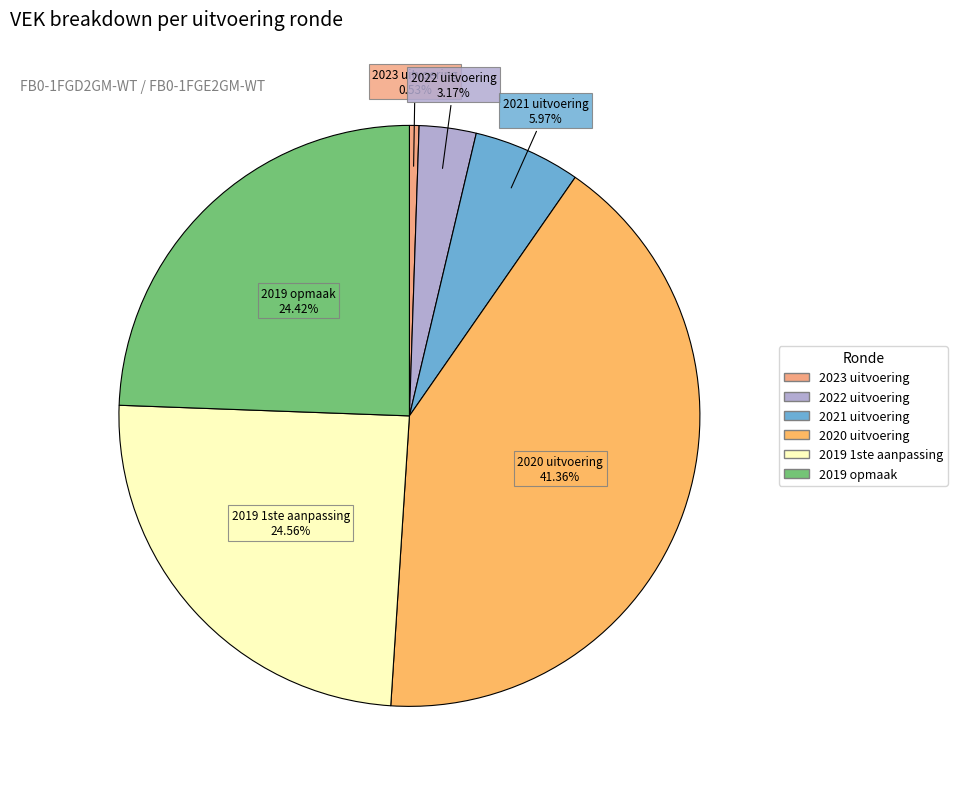

To the nearest percent, what percentage of the pie is 2023 uitvoering?

1%